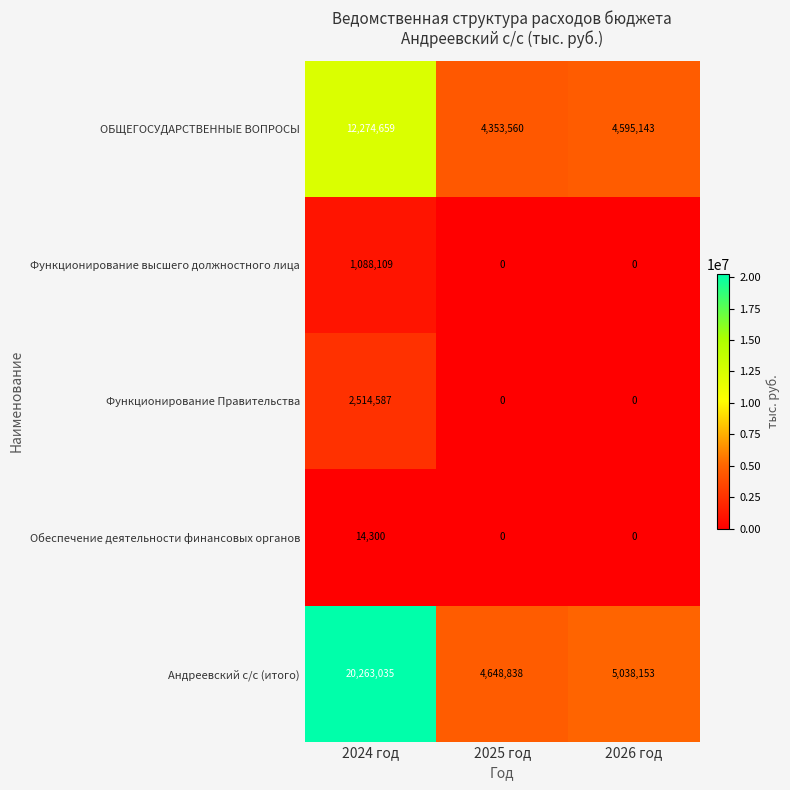

What is the maximum value shown in the chart?

20263035